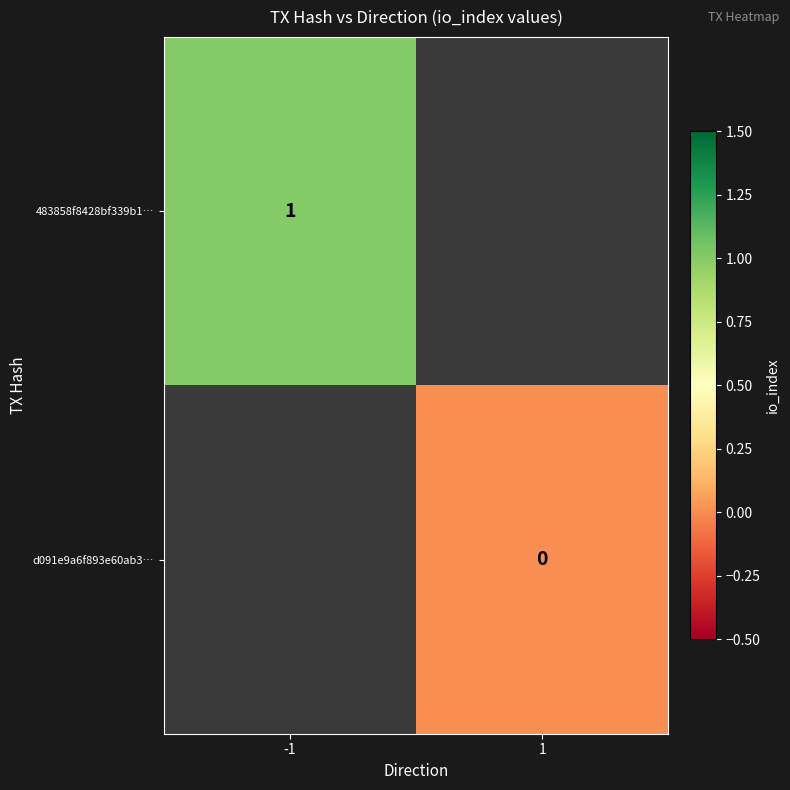

Is the value of 483858f8428bf339b1… at -1 greater than the value of d091e9a6f893e60ab3… at 1?

Yes